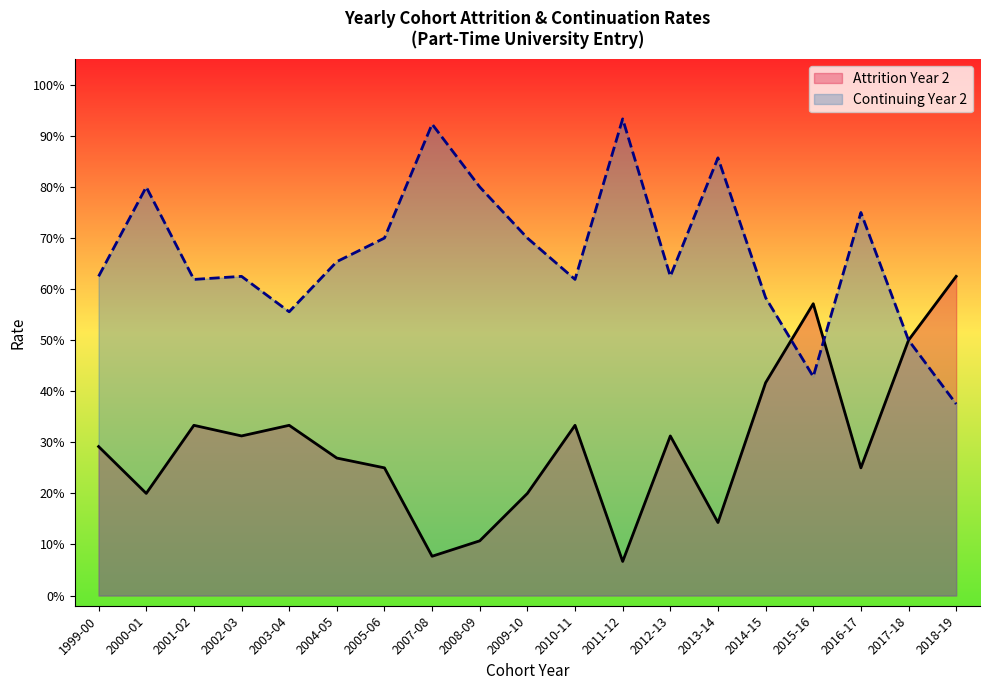

Is the value of Continuing Year 2 at 2014-15 greater than the value of Attrition Year 2 at 2009-10?

Yes